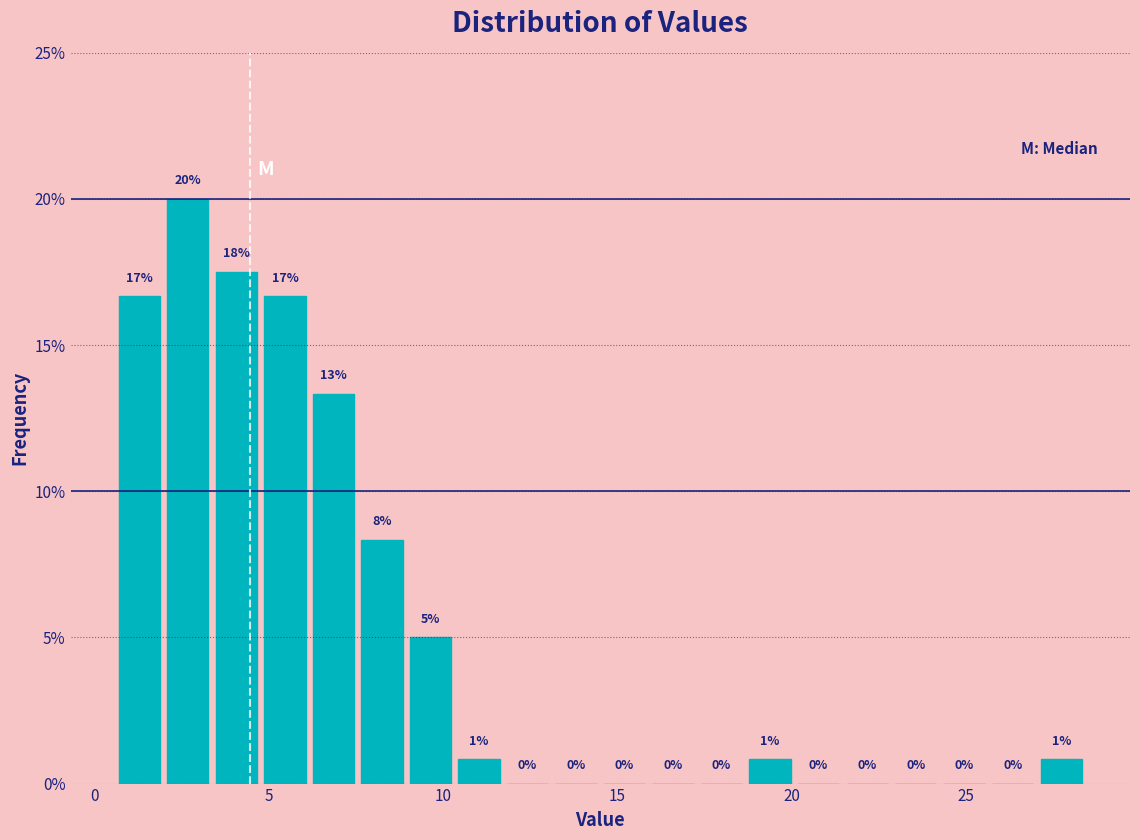

Around what value on the x-axis is the tallest bar? Give the approximate position of its centre, as read against the axis.

2.5